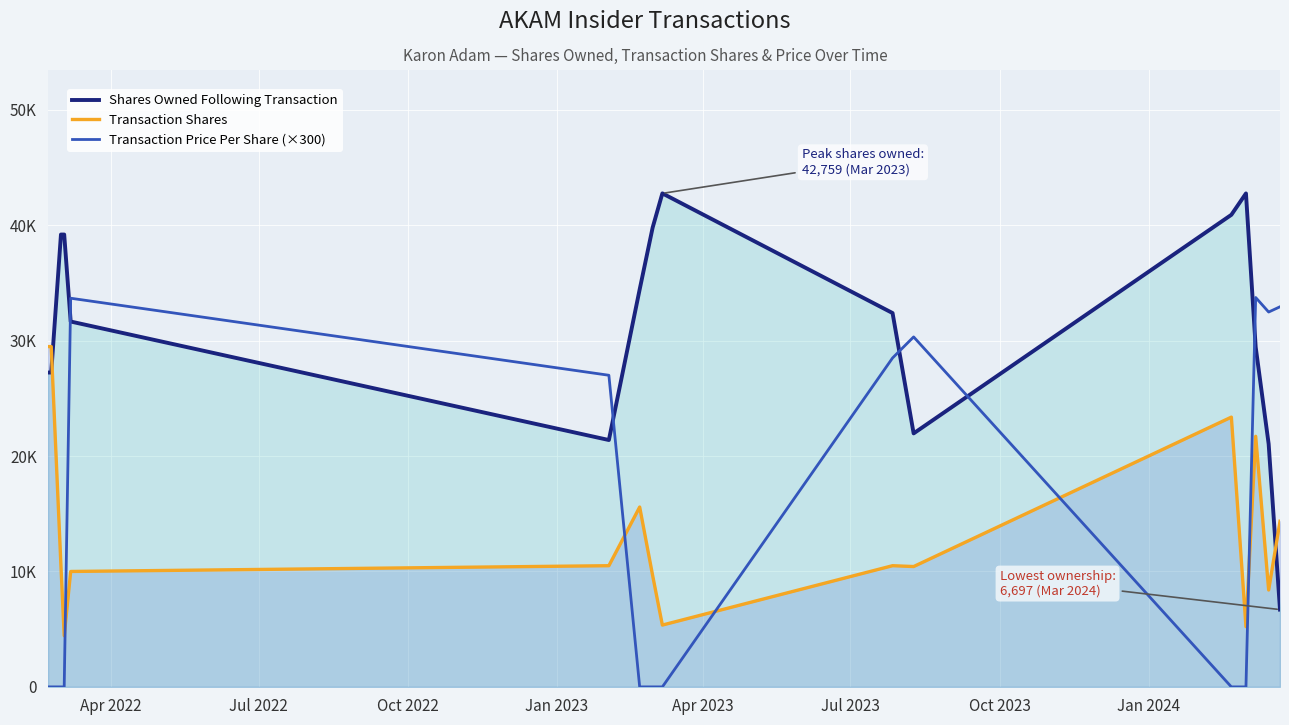

Reading left to right, what are all the values shown in this chart?

Shares Owned Following Transaction: 27237	27237	39193	39193	31656	21389	34442	39796	42759	32390	21963	40903	42755	29440	21046	6697
Transaction Shares: 29484	29484	10470	4430	10000	10500	15583	9649	5356	10500	10427	23373	5219	21709	8394	14349
Transaction Price Per Share (×300): 0	0	0	0	33675	27000	0	0	0	28500	30324	0	0	33738	32478	32934